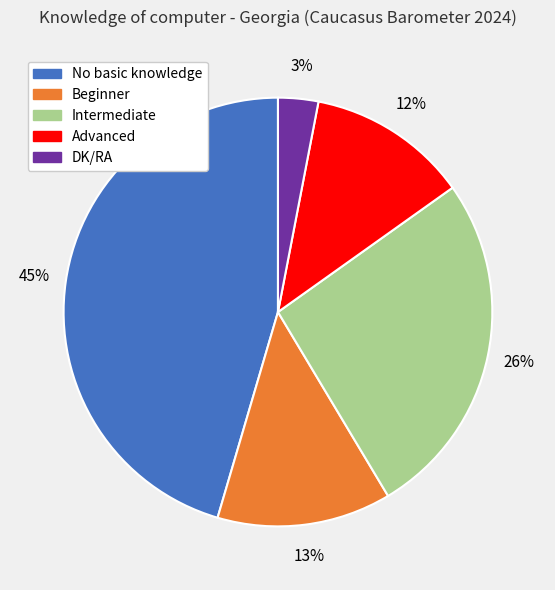

Which has a higher value, Advanced or Beginner?

Beginner